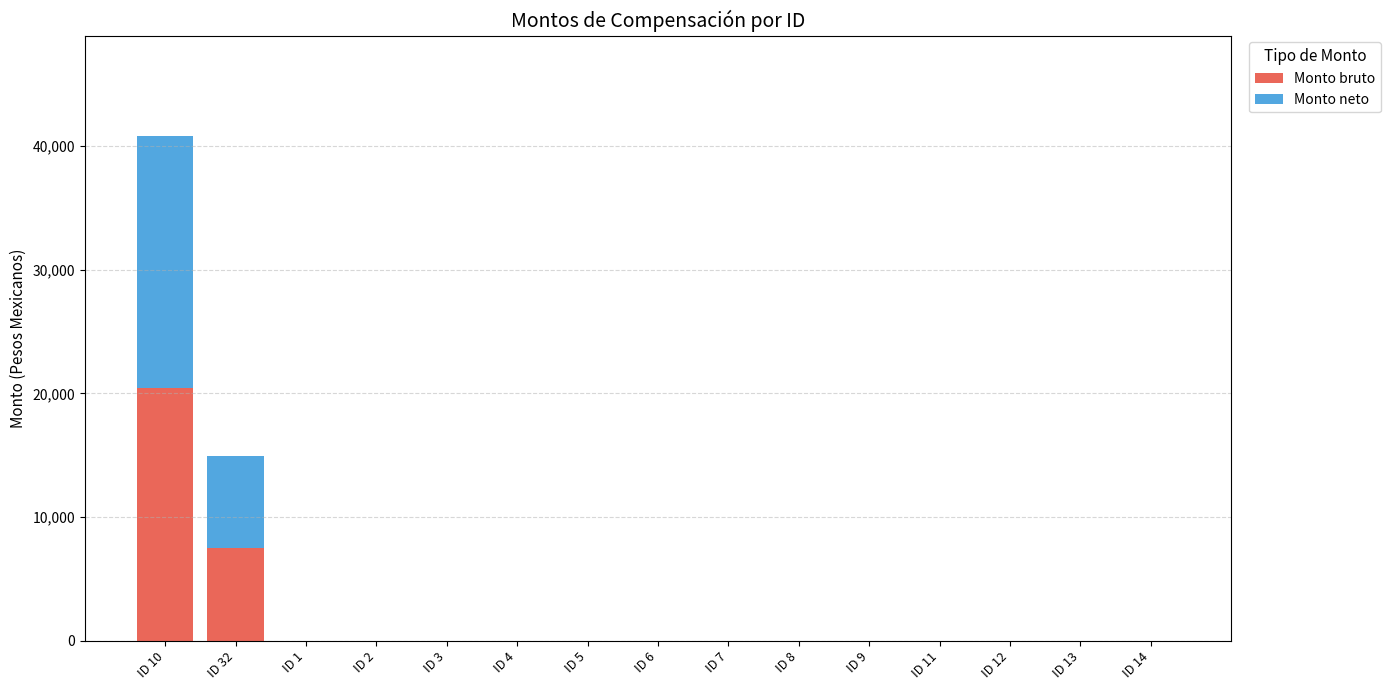

At which category is the sum across all series the highest?

ID 10